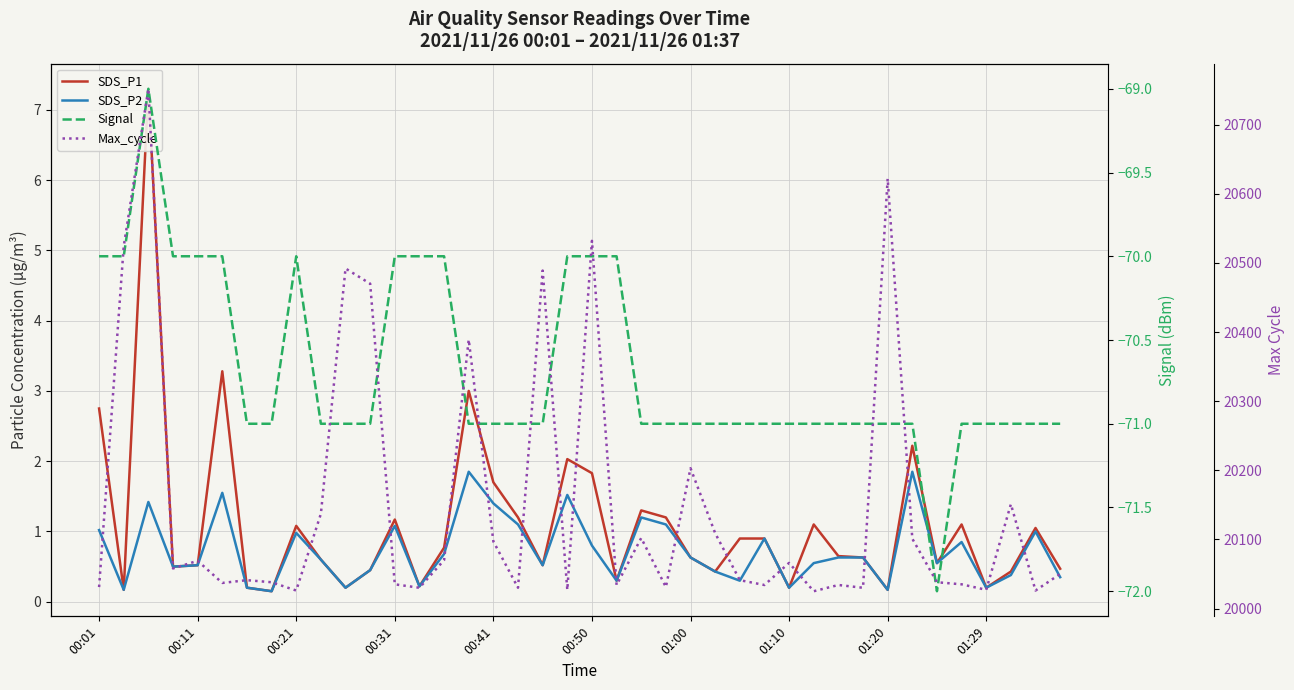

Between 00:21 and 18, which series saw the biggest shift?

Max_cycle